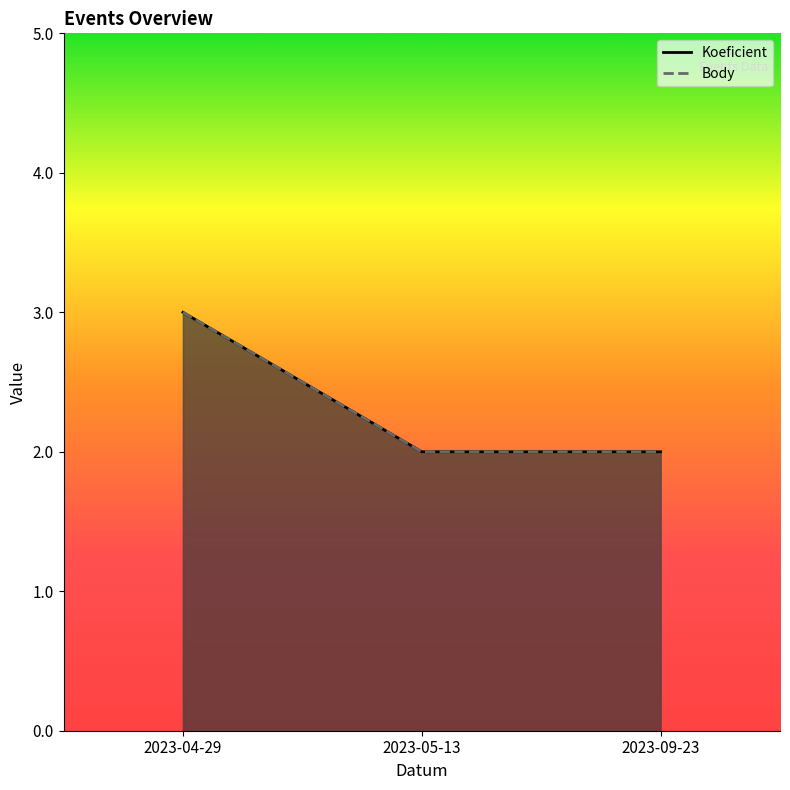

Count the Body values in the range 2 to 3.

3